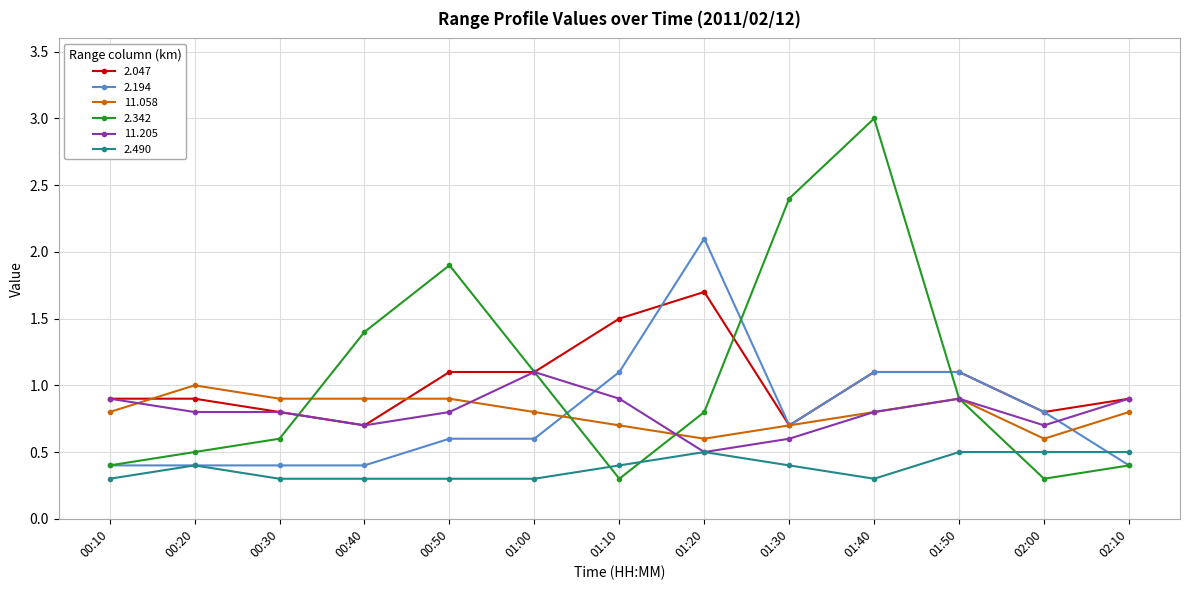

What are all the series names shown in the legend?

2.047, 2.194, 11.058, 2.342, 11.205, 2.490